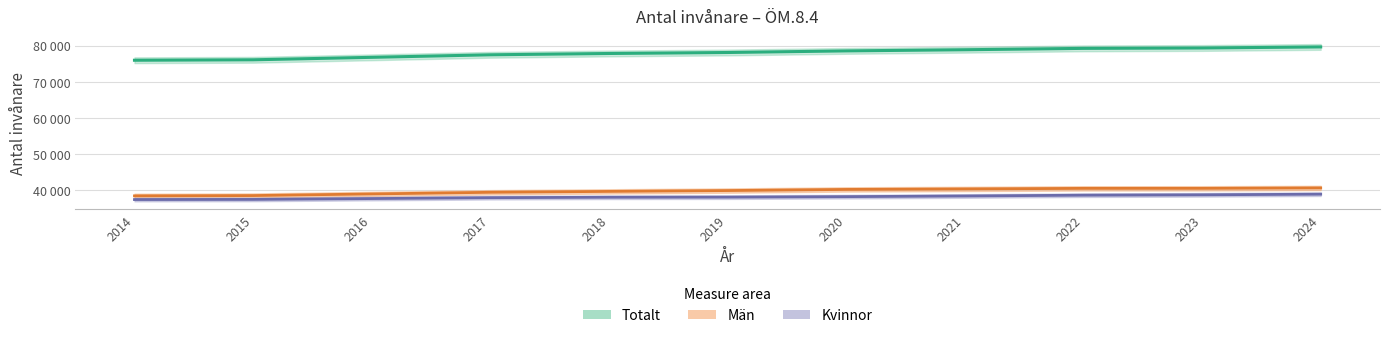

Where is Kvinnor nearest to the value 38217?

2020